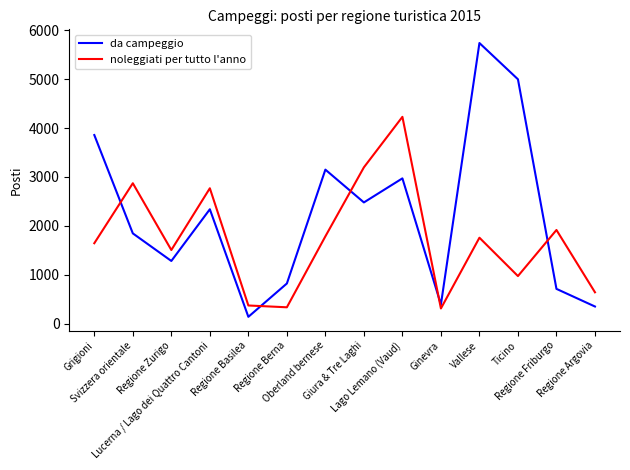

What are all the series names shown in the legend?

da campeggio, noleggiati per tutto l'anno